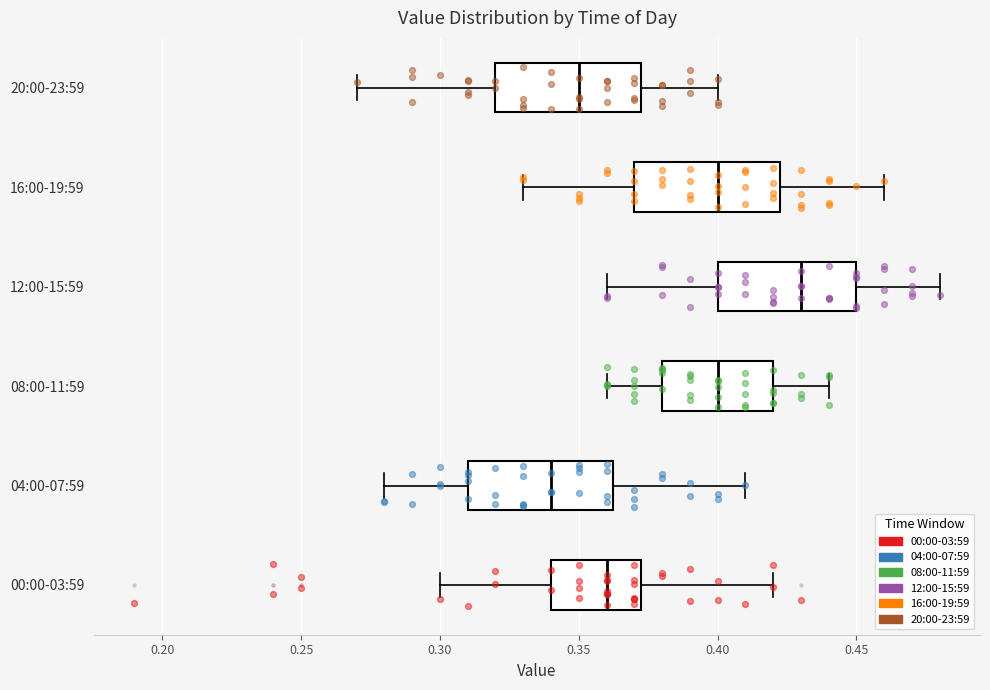

Where does the left whisker of the box for 08:00-11:59 end on the x-axis? The values are not printed on the chart, so give them approximately, as read against the axis.

0.360